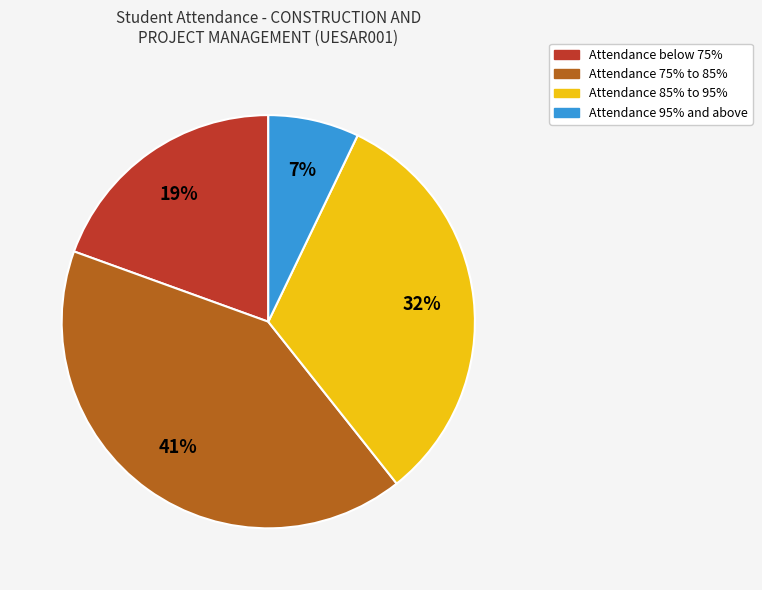

How many slices are in this pie chart?

4